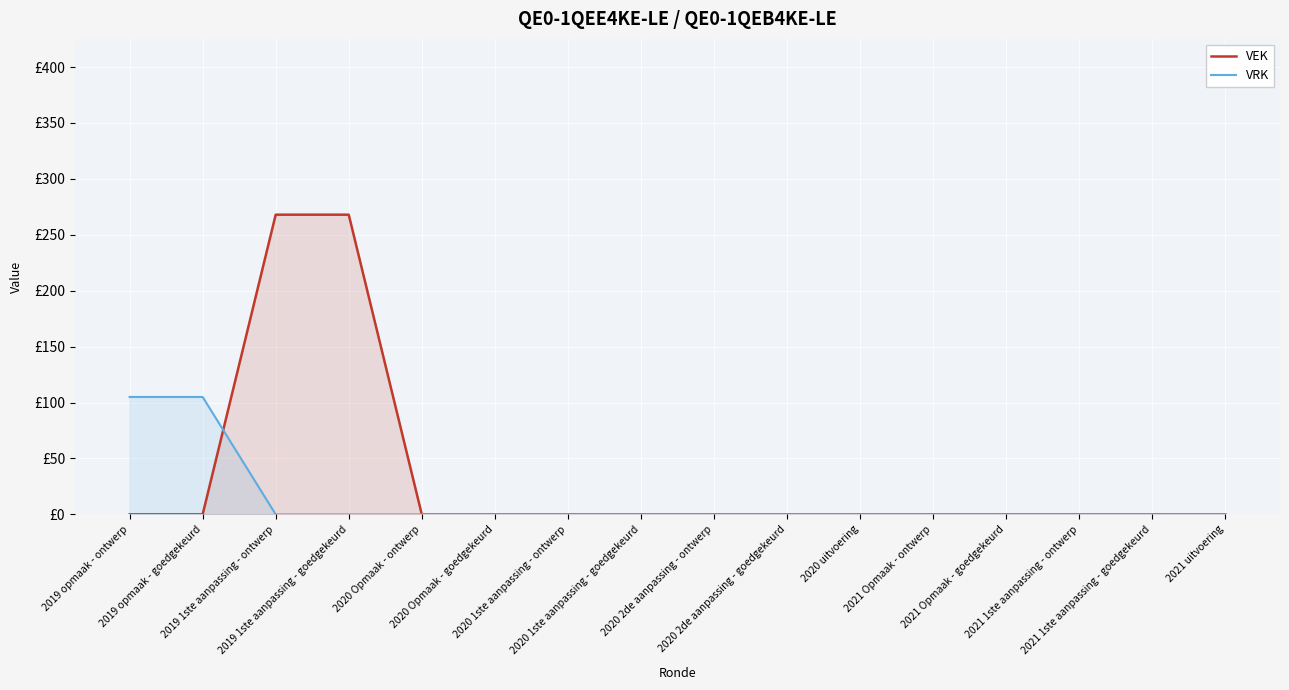

True or false: VEK and VRK cross at least once.

True